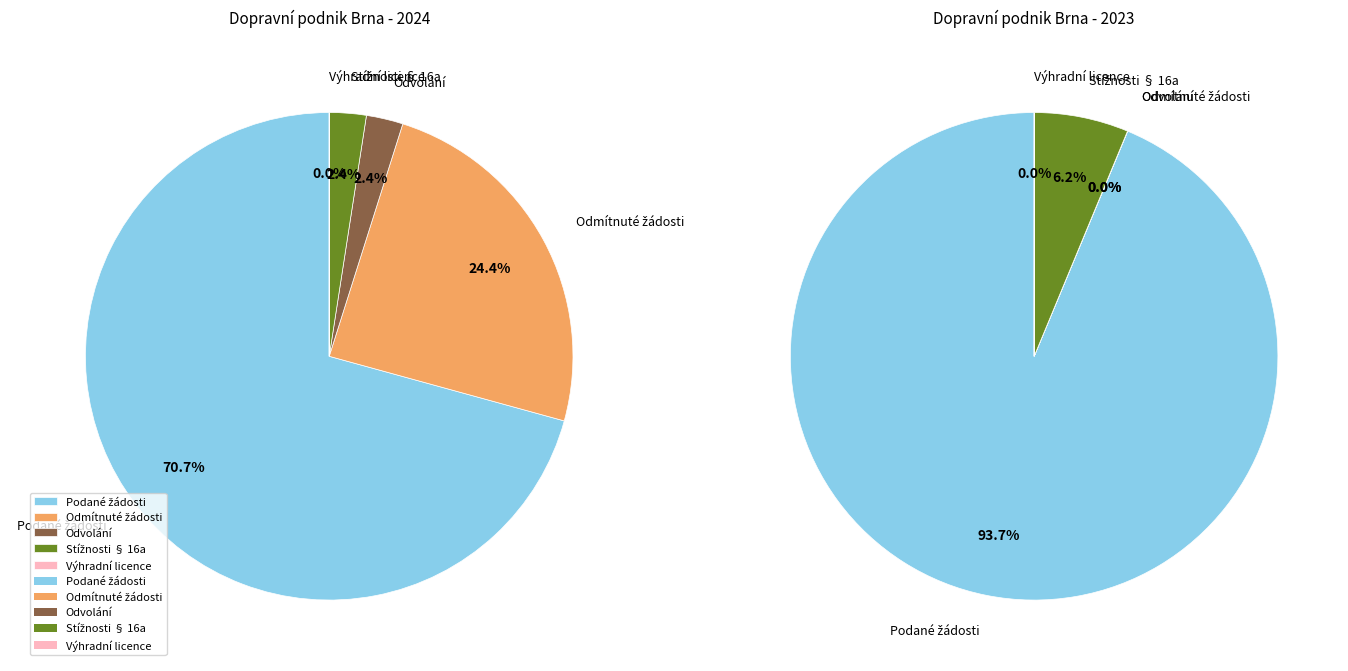

Does 2024 (ID: 104148) represent more than half of the total?

Yes